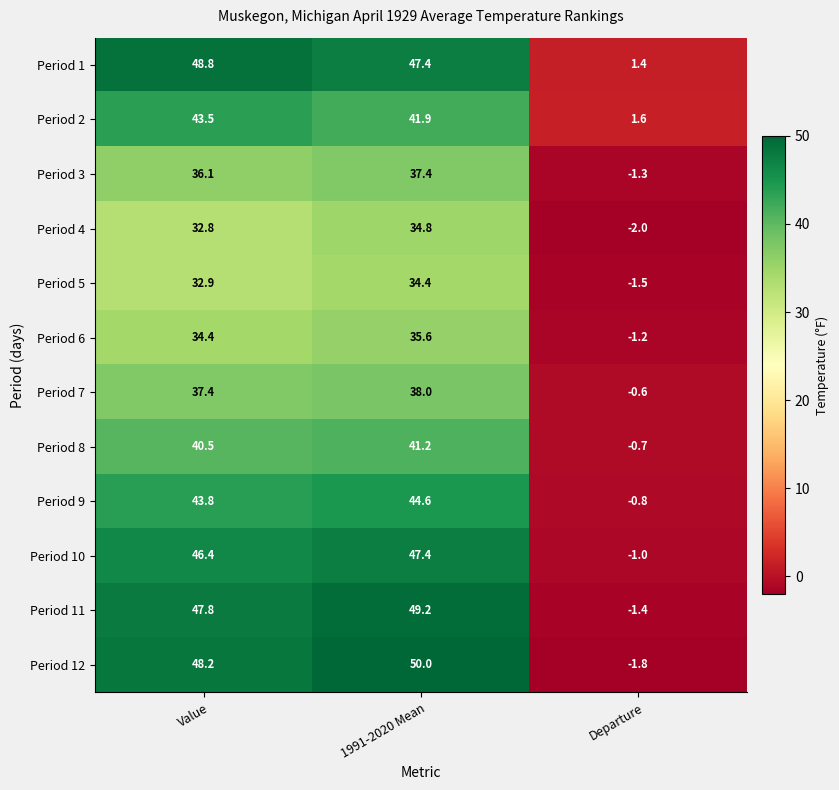

Which series has the largest range (max minus min)?

Period 12